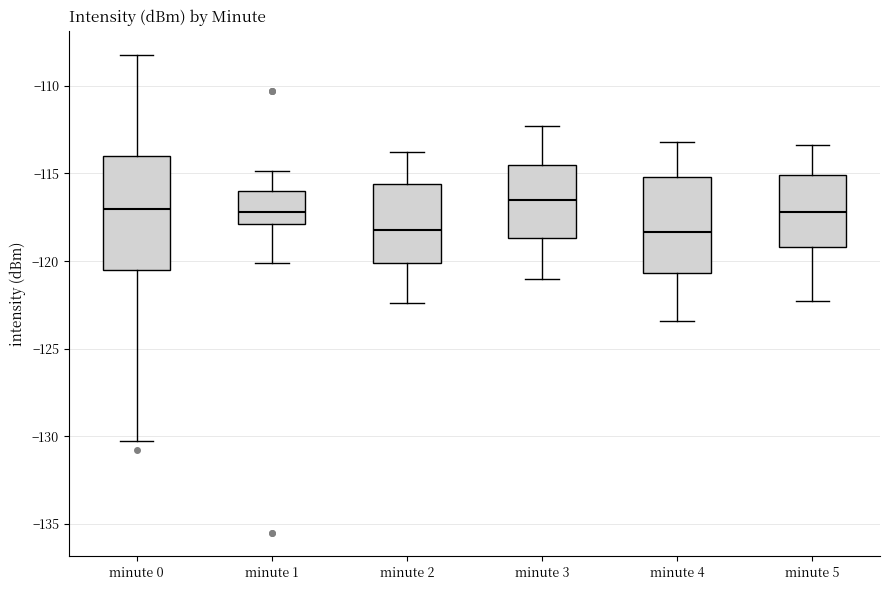

Reading left to right, transcribe this box plot: for each box, give where its median line is, the range the box spans, and where its two whiskers end, as read against the y-axis. The values are not printed on the chart, so give them approximately, as read against the axis.

minute 0: median -117.0, box -120.5 to -114.0, whiskers -130.5 to -108.0
minute 1: median -117.0, box -118.0 to -116.0, whiskers -120.0 to -115.0
minute 2: median -118.0, box -120.0 to -115.5, whiskers -122.5 to -114.0
minute 3: median -116.5, box -118.5 to -114.5, whiskers -121.0 to -112.5
minute 4: median -118.5, box -120.5 to -115.0, whiskers -123.5 to -113.0
minute 5: median -117.0, box -119.0 to -115.0, whiskers -122.5 to -113.5